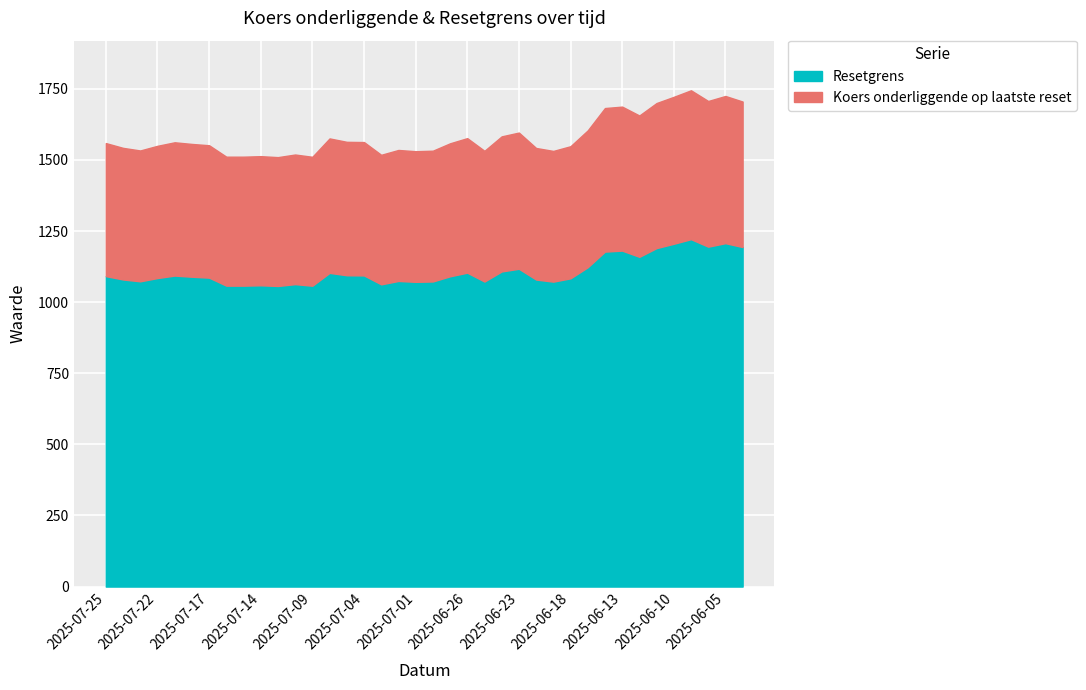

What is the total value across all series at 2025-06-13?

1687.4